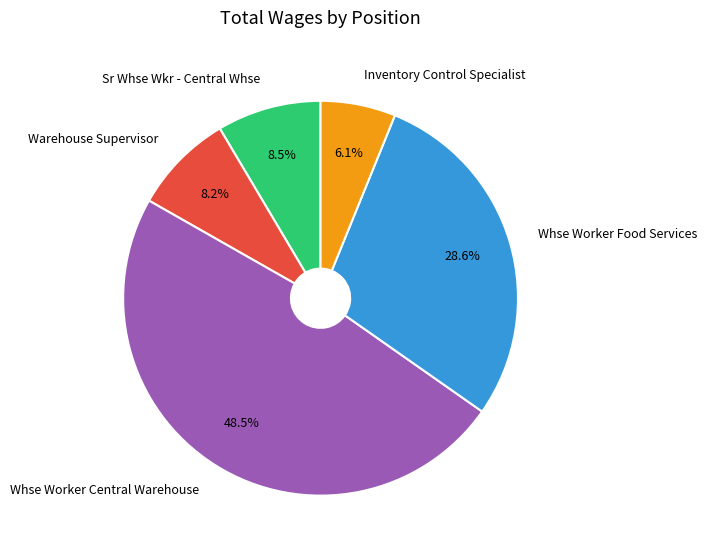

Which slice is the smallest?

Inventory Control Specialist